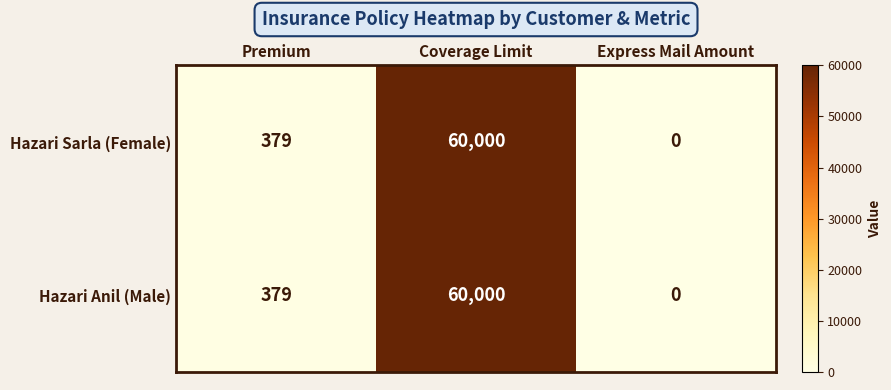

Which category has the lowest value in the Hazari Anil (Male) series?

Express Mail Amount